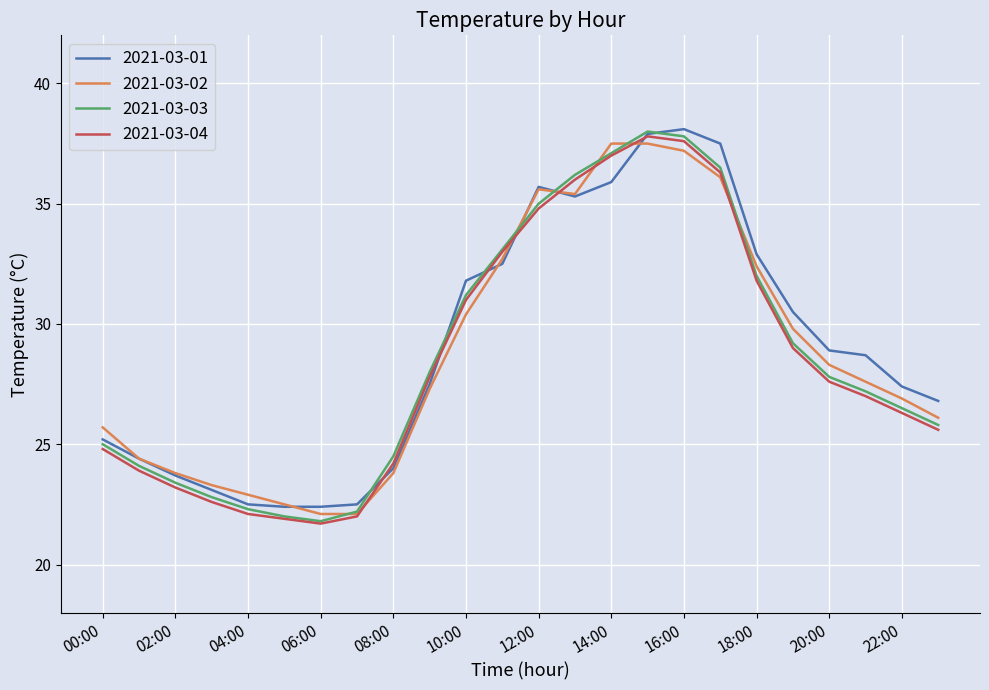

Which series has the largest range (max minus min)?

2021-03-03